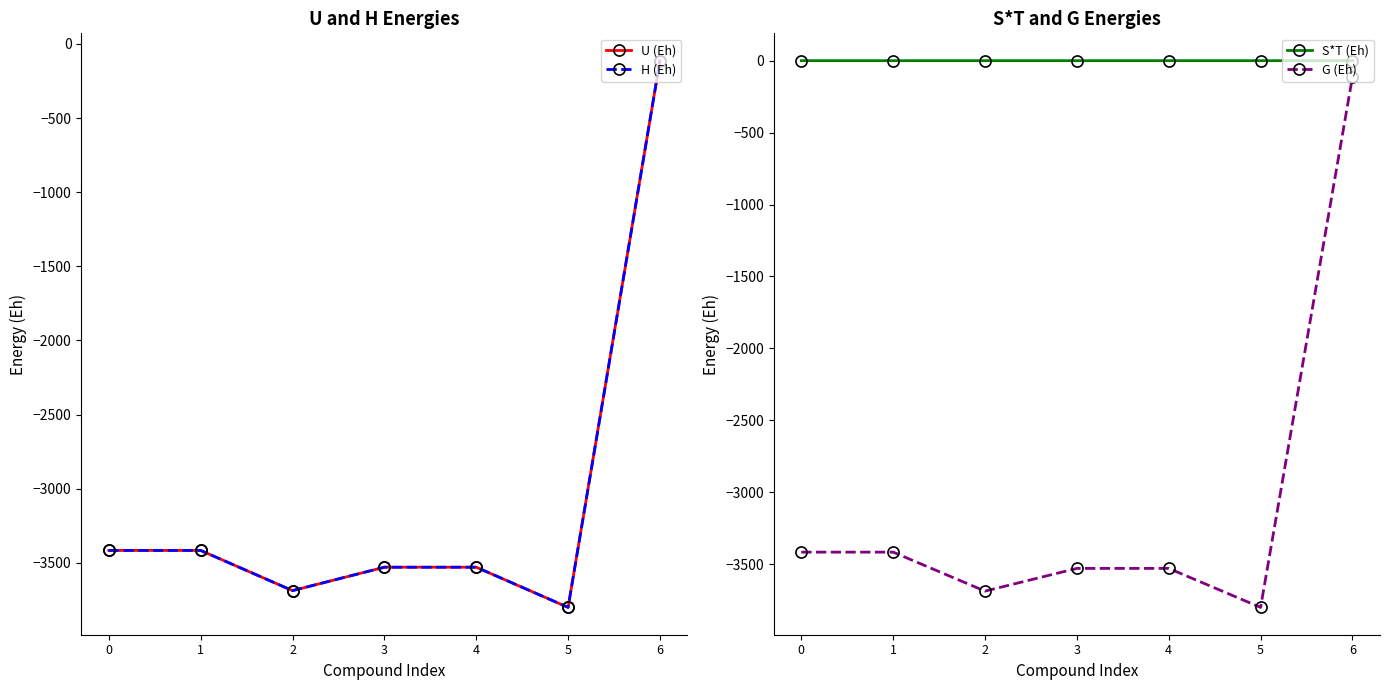

Does the chart display data point markers on the line(s)?

Yes